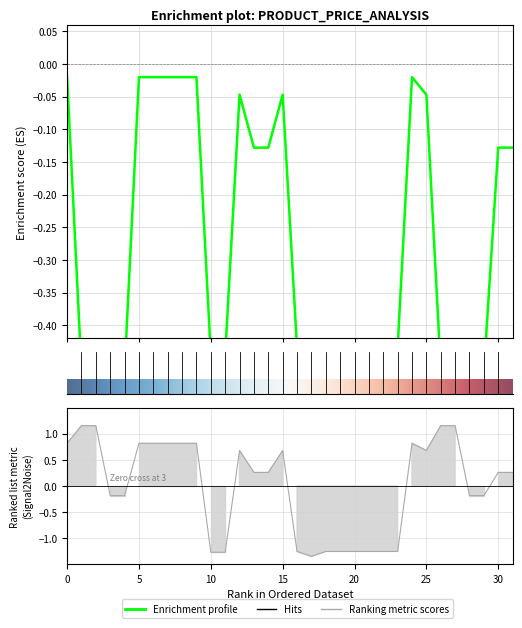

What is the approximate value of Ціна at 29?

-0.5